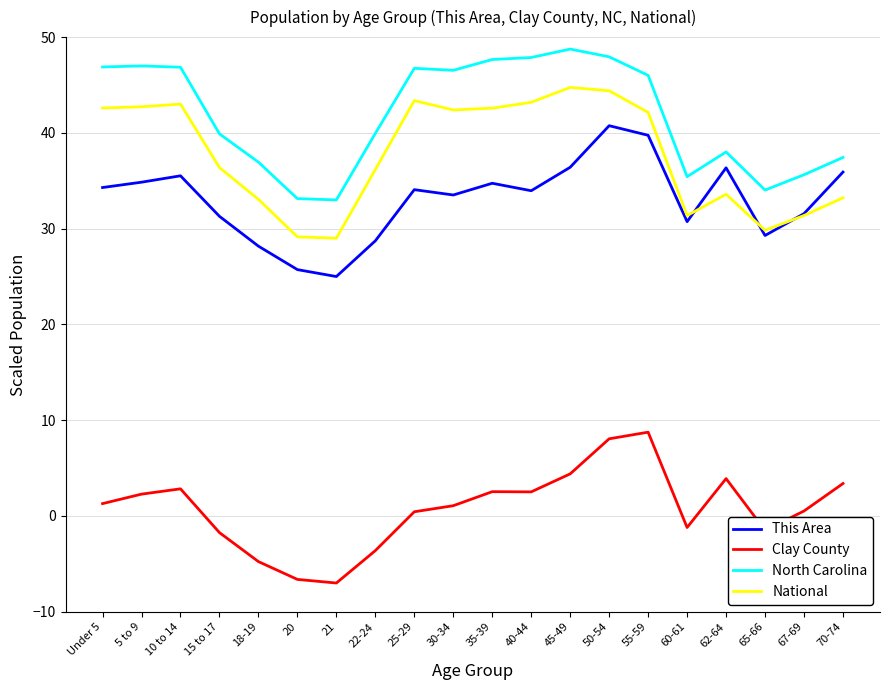

What position from the right is 62-64?

4